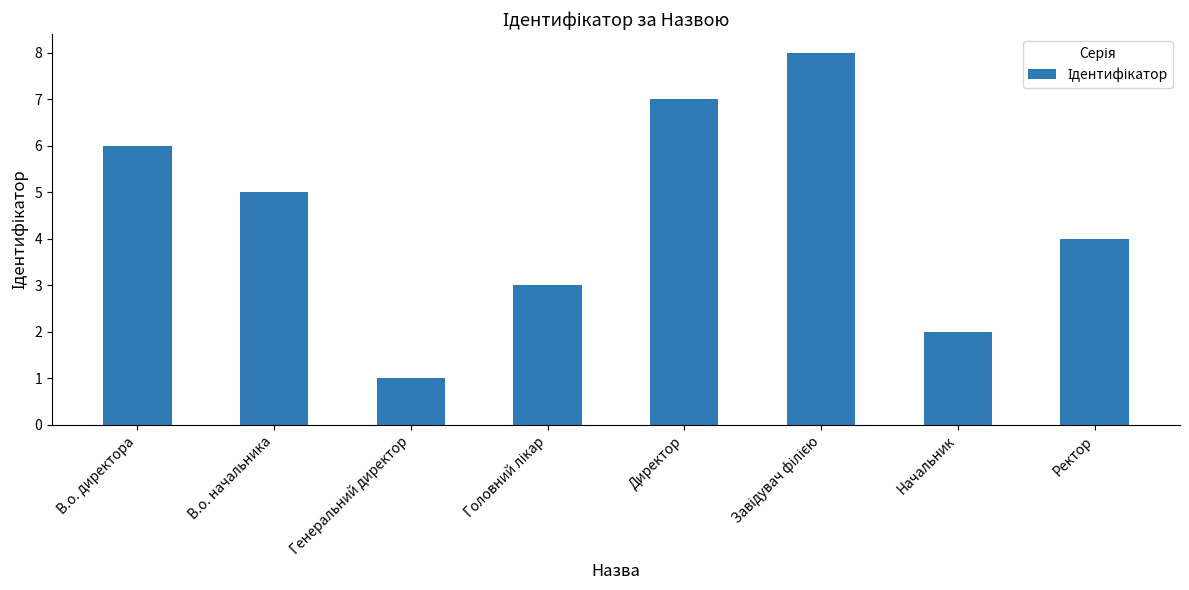

Reading left to right, list all the values displayed in this chart.

6	5	1	3	7	8	2	4